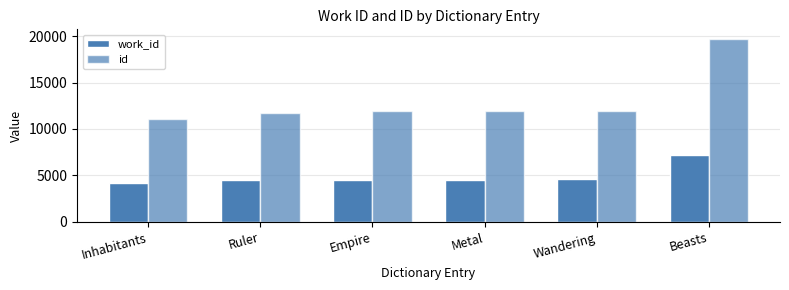

Where does the work_id series first go above 4558?

Wandering